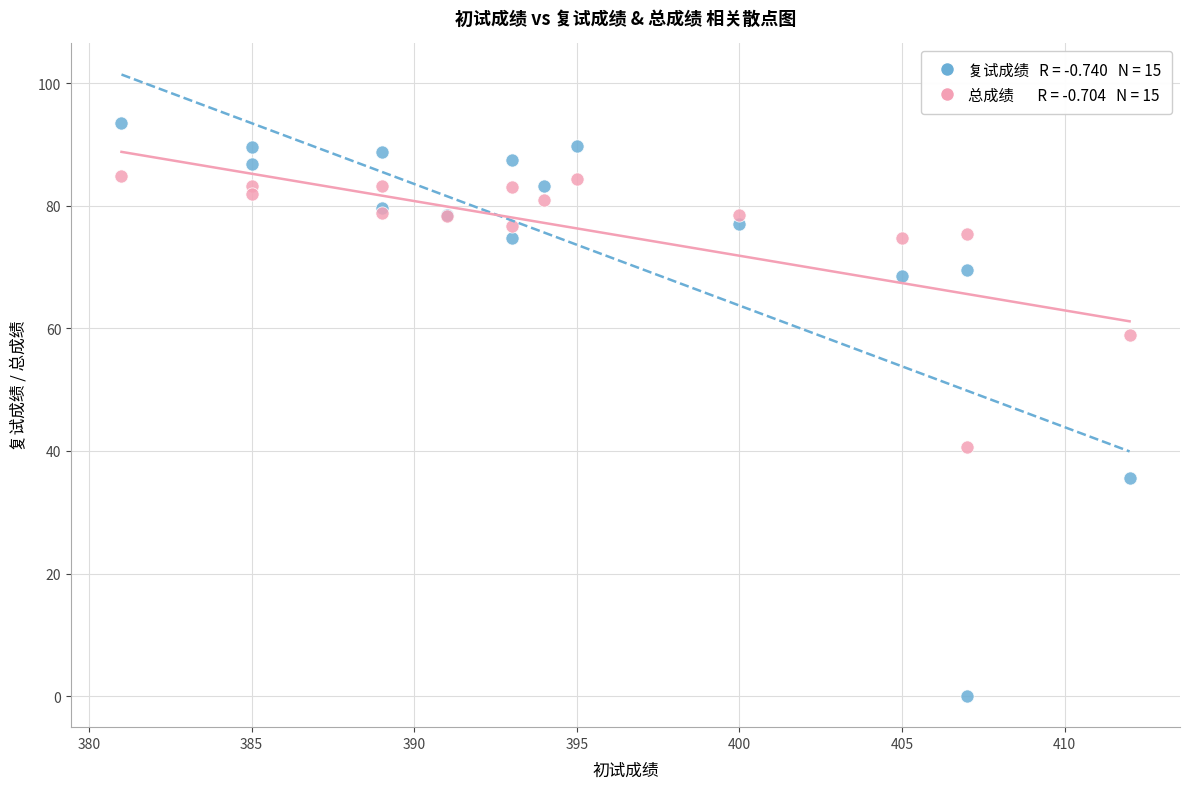

Across all series, what Y value is closest to 46?

40.7